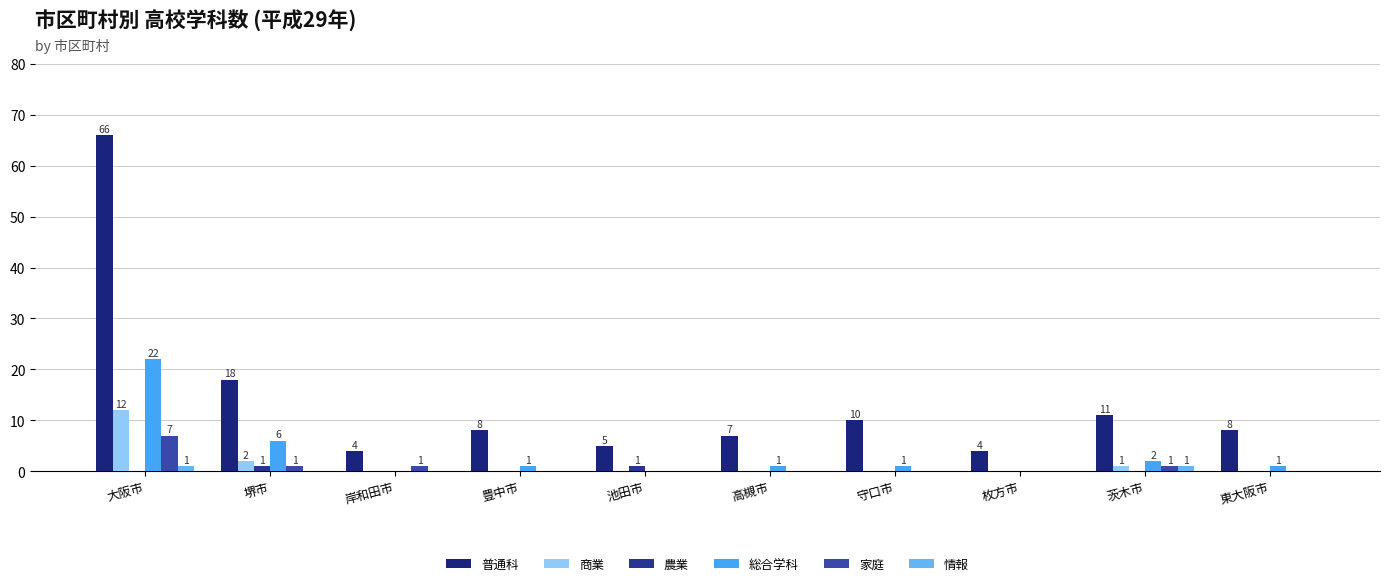

What is the difference between the 総合学科 values at 茨木市 and 豊中市?

1